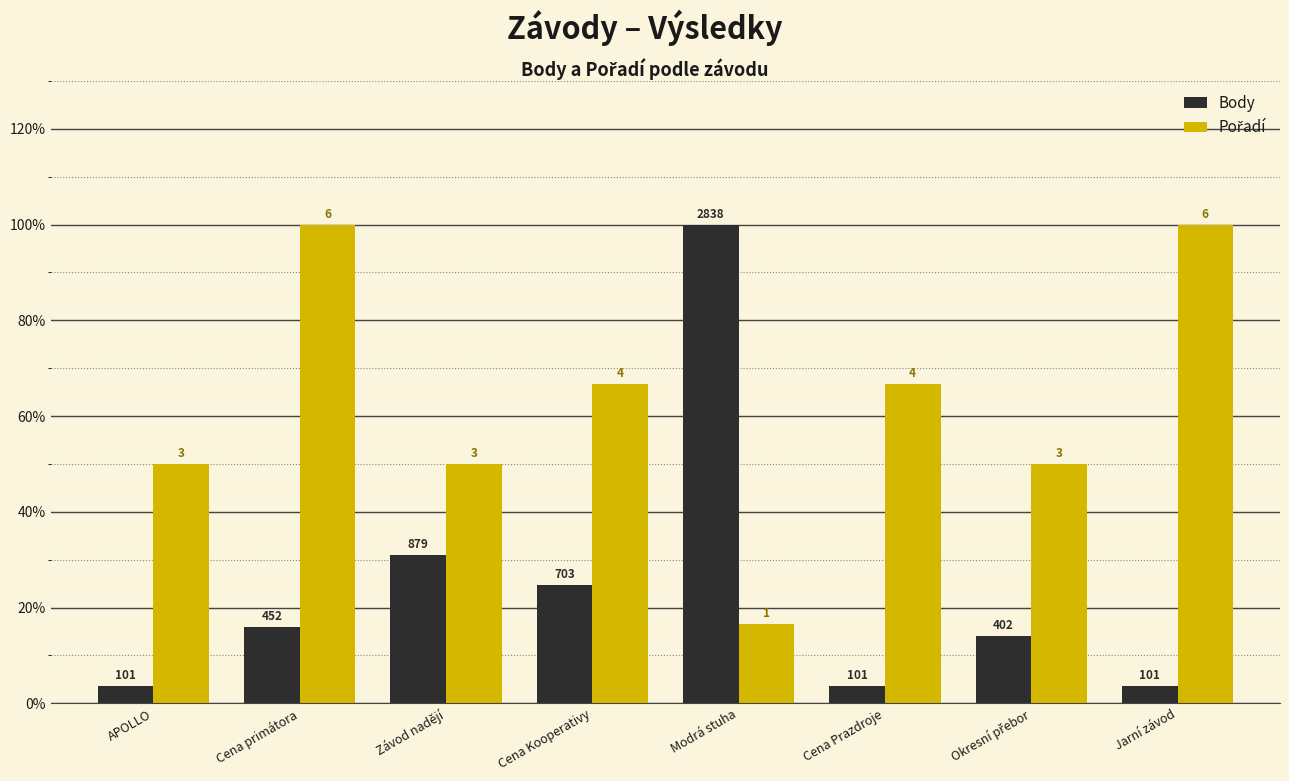

How many bars are there in total?

16